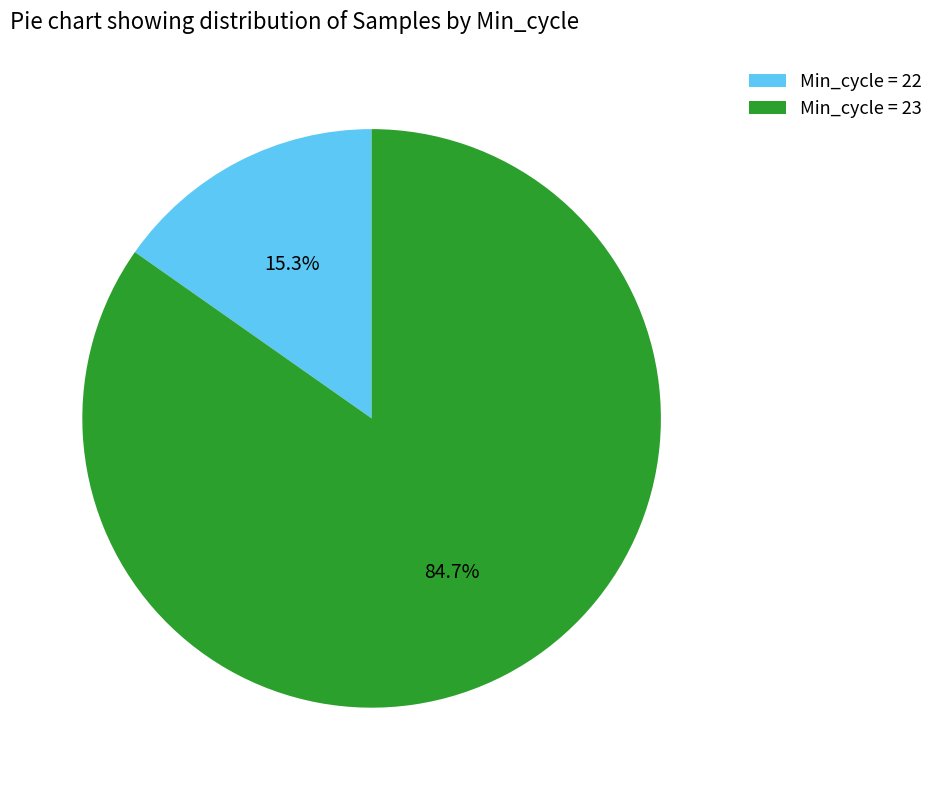

Between Min_cycle = 23 and Min_cycle = 22, which is larger?

Min_cycle = 23